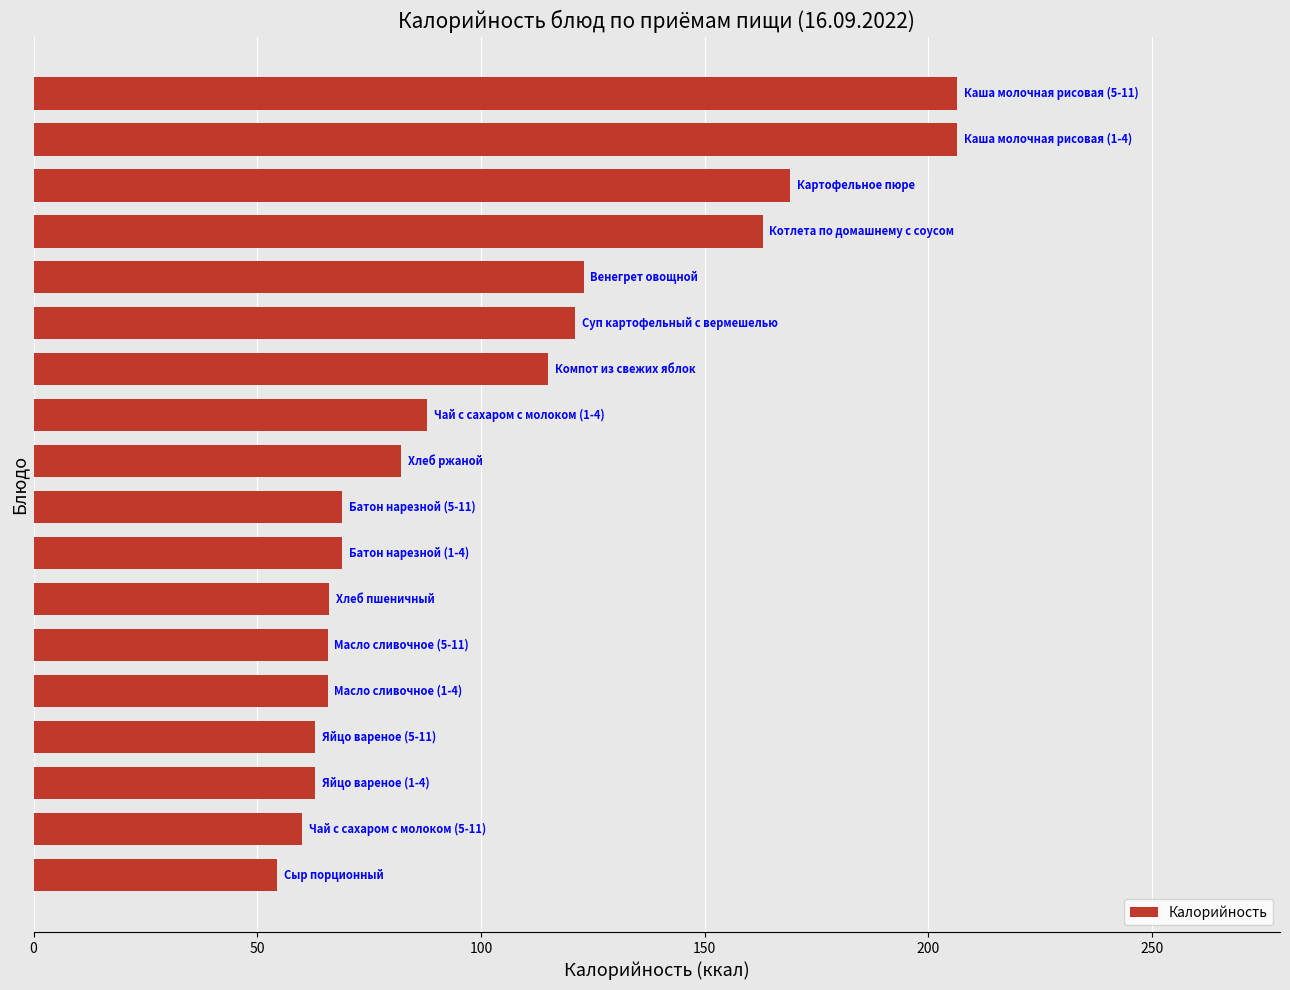

What is the difference between the second highest and minimum values?

151.9